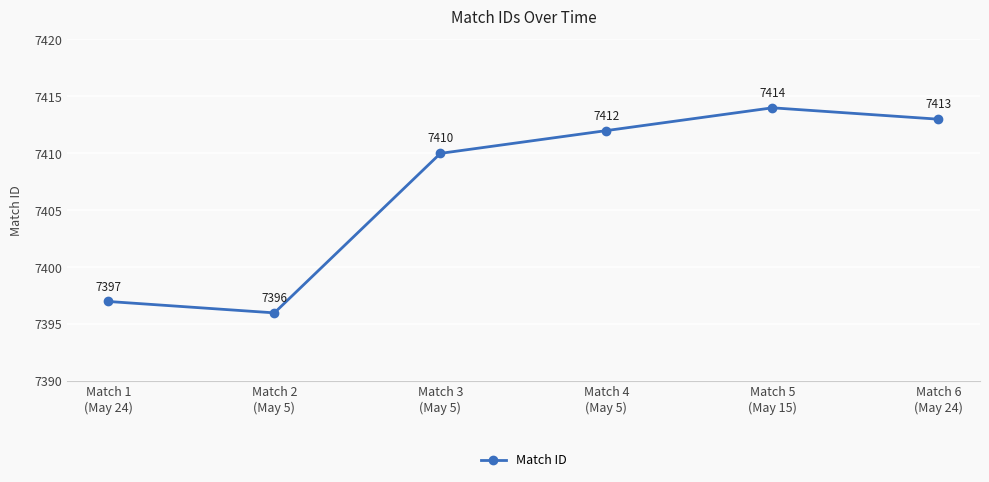

How many points are higher than both their immediate neighbors (excluding endpoints)?

1